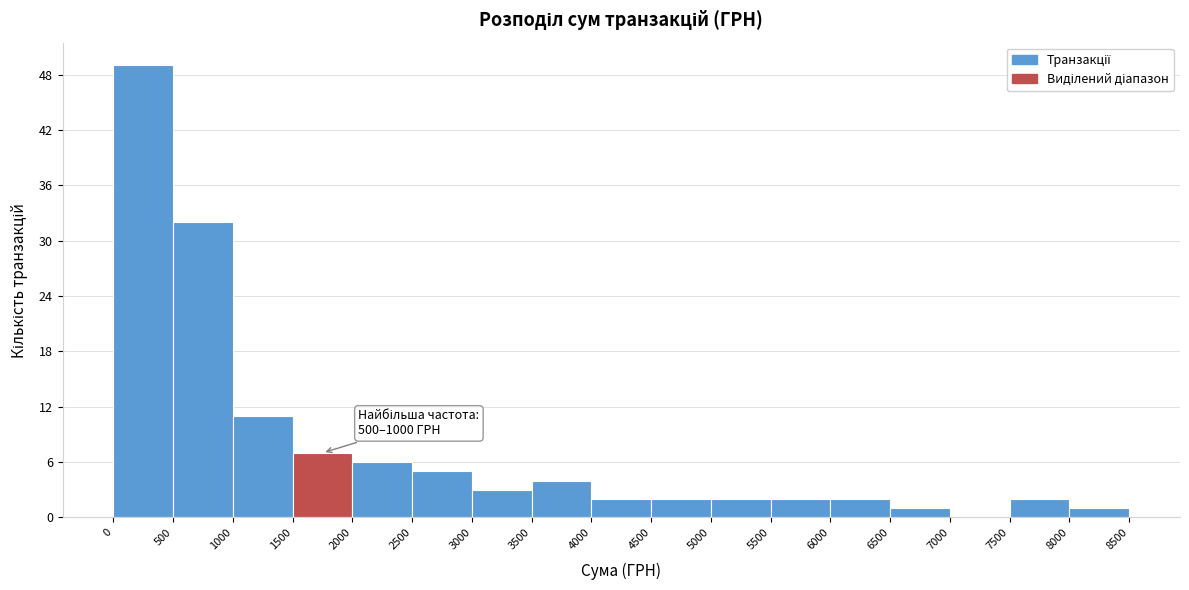

Which range on the x-axis has the tallest bar?

0 to 500